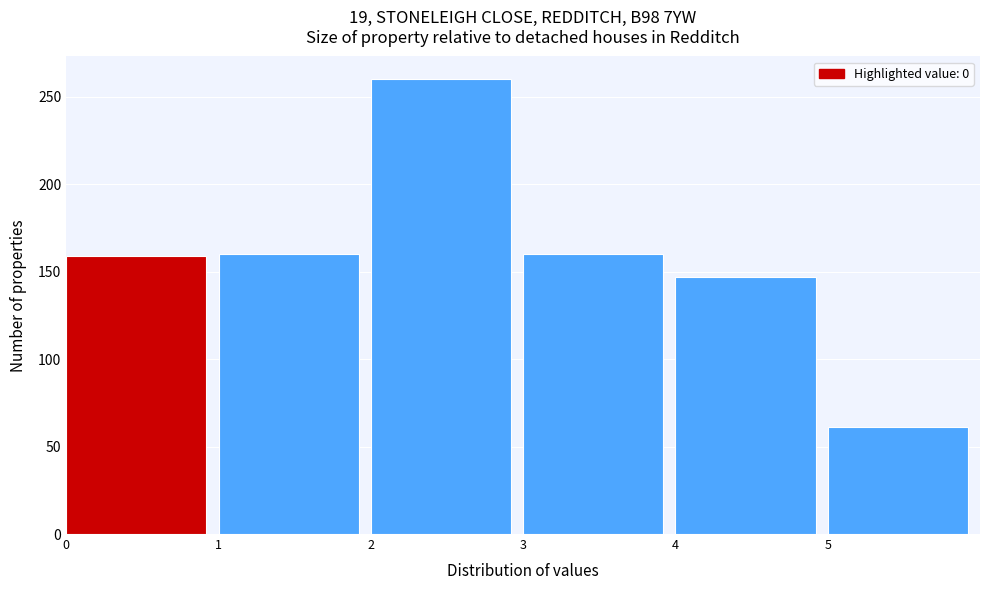

What is the difference between the maximum and minimum values?

199